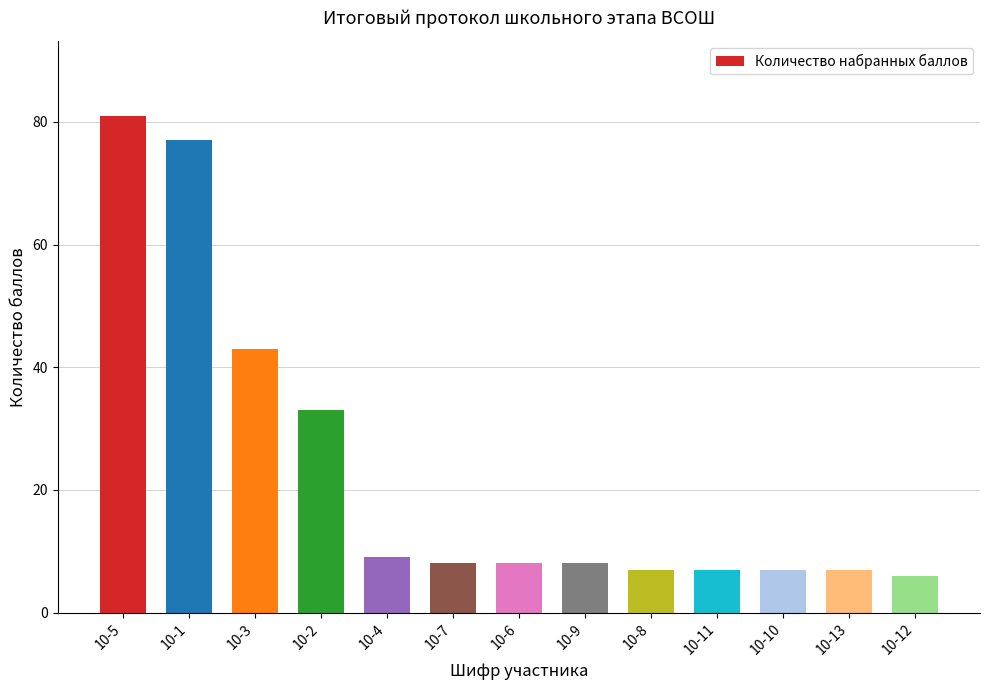

What is the minimum value shown in the chart?

6